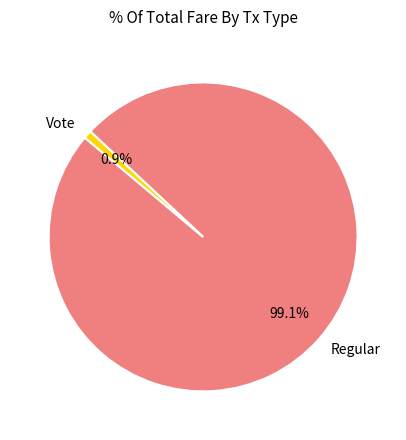

Between Regular and Vote, which is larger?

Regular